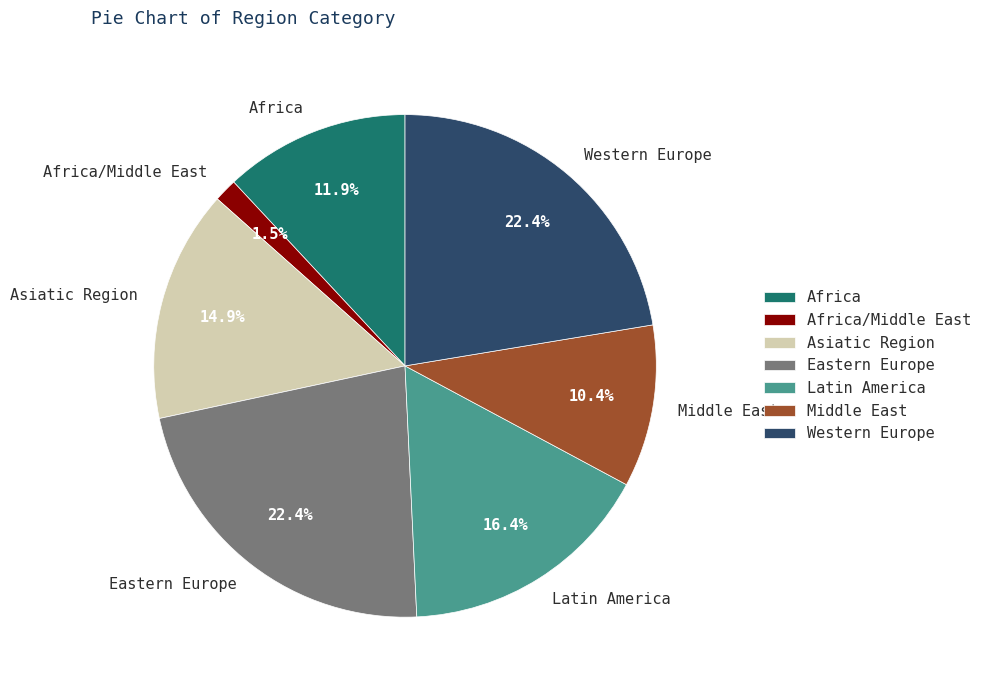

To the nearest percent, what is the difference between the largest and smallest slice percentages?

21%